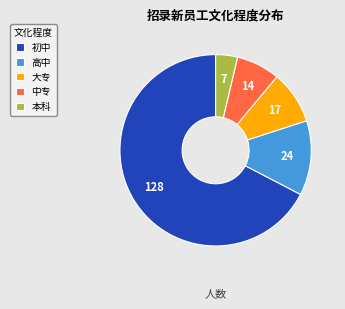

How many slices are in this pie chart?

5